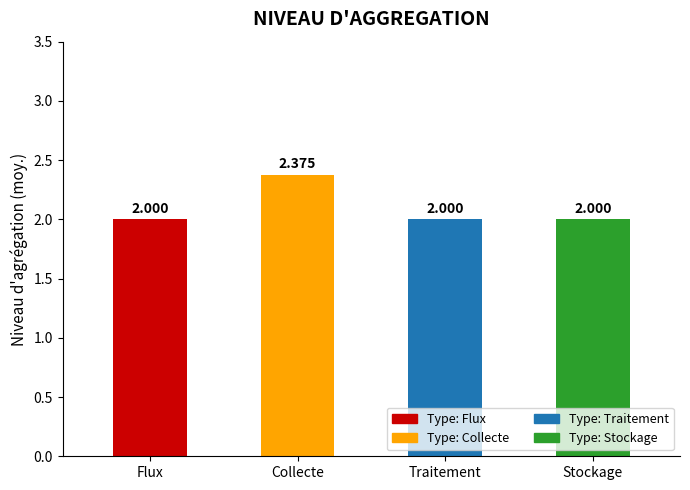

What is the label of the 2nd bar from the left?

Collecte